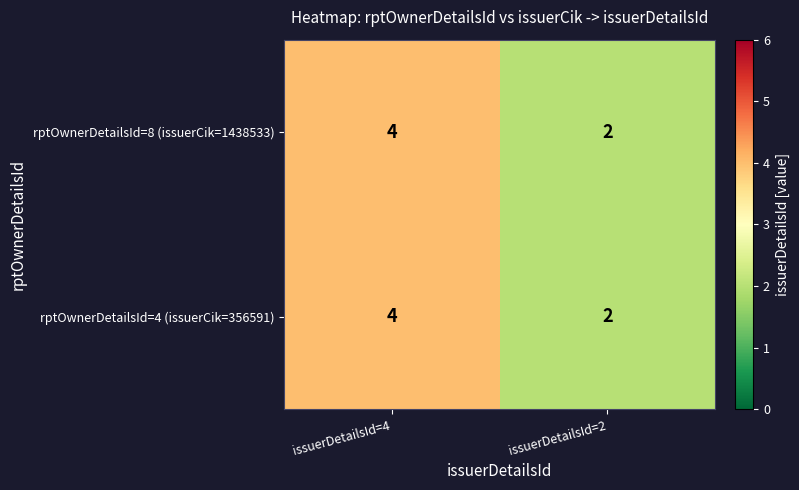

At which label does rptOwnerDetailsId=8 (issuerCik=1438533) reach its peak?

issuerDetailsId=4